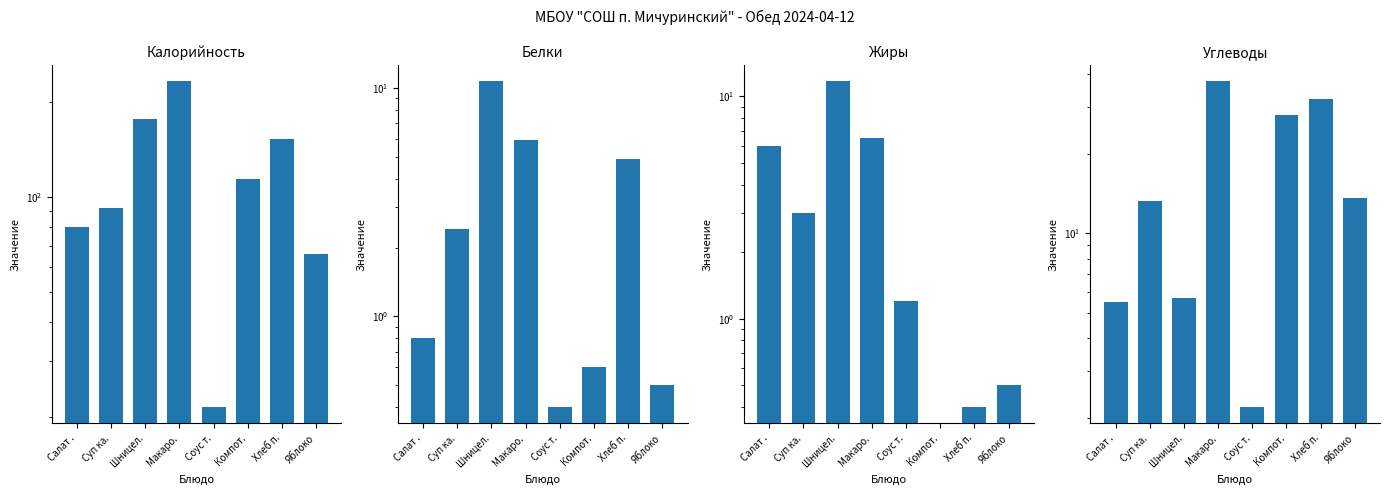

How many bars are there in total?

32